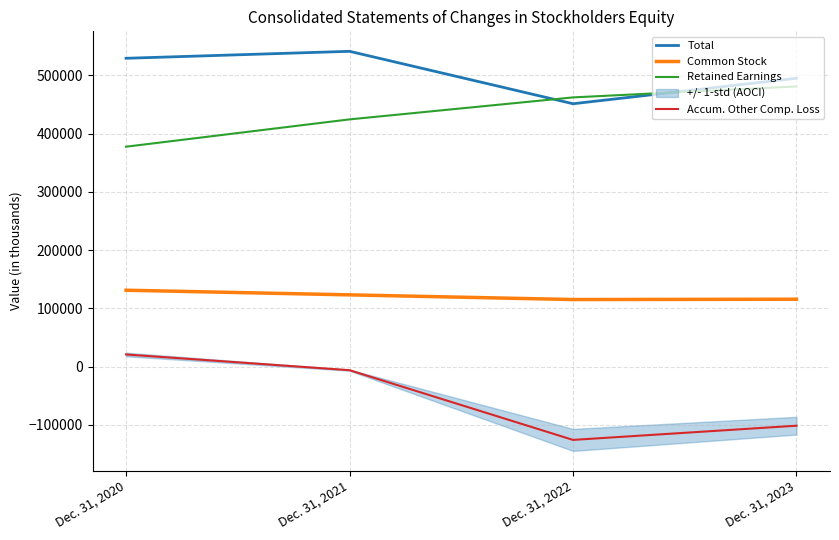

Reading left to right, extract all data points from this chart.

Total: 529314	541294	451278	495064
Common Stock: 131072	123111	115069	115602
Retained Earnings: 377502	424412	462164	481014
Accum. Other Comp. Loss: 20740	-6229	-125955	-101552